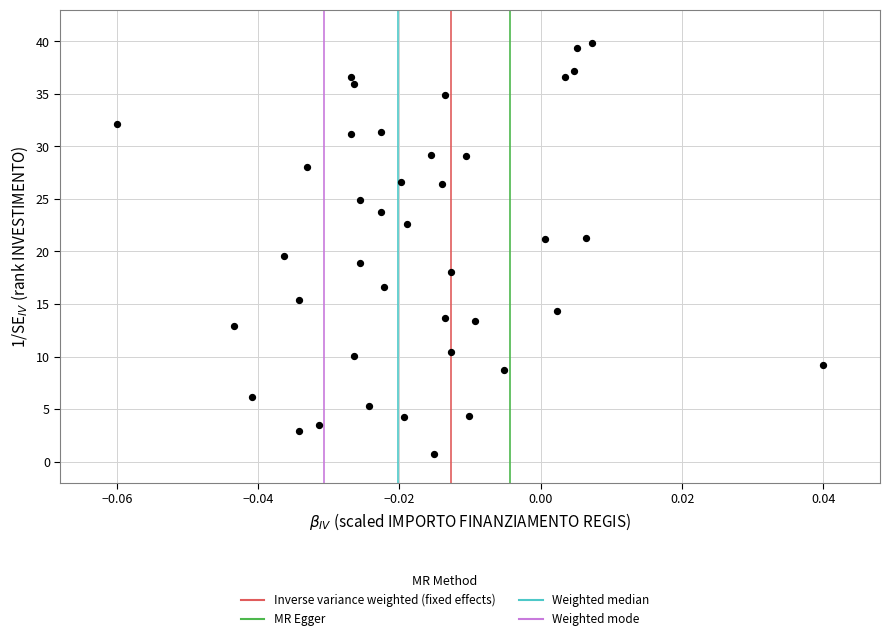

What is the range of Y values (max minus min)?

39.1